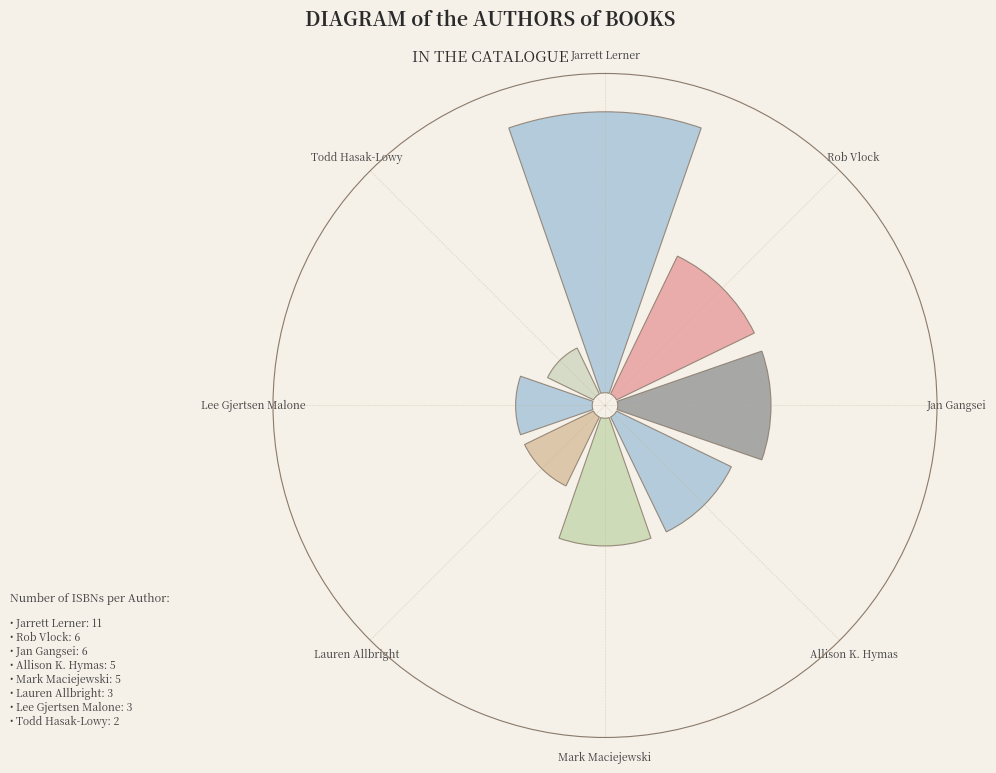

Do Jan Gangsei (Wild Bunch) and Rob Vlock (Trashmouth) together represent more than half of the pie?

No